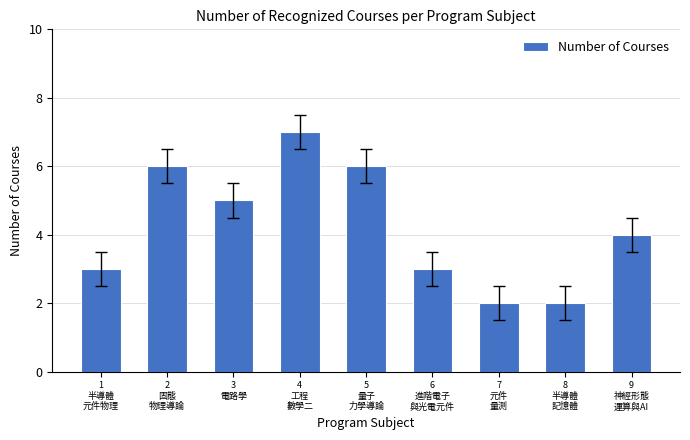

Reading right to left, extract all data points from this chart.

9
神經形態
運算與AI=4	8
半導體
記憶體=2	7
元件
量測=2	6
進階電子
與光電元件=3	5
量子
力學導論=6	4
工程
數學二=7	3
電路學=5	2
固態
物理導論=6	1
半導體
元件物理=3